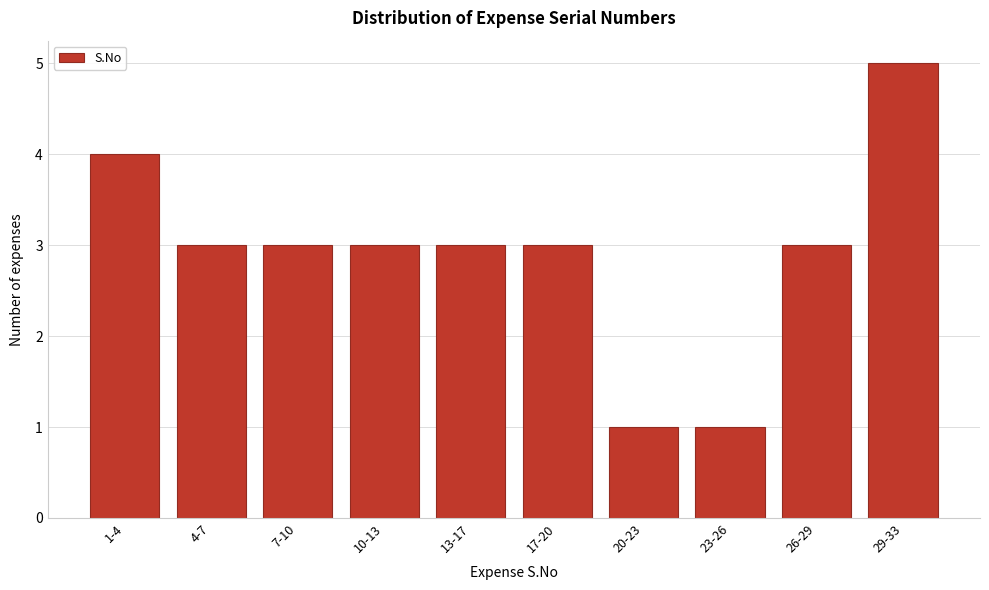

Reading right to left, list all the values displayed in this chart.

29-33=5	26-29=3	23-26=1	20-23=1	17-20=3	13-17=3	10-13=3	7-10=3	4-7=3	1-4=4